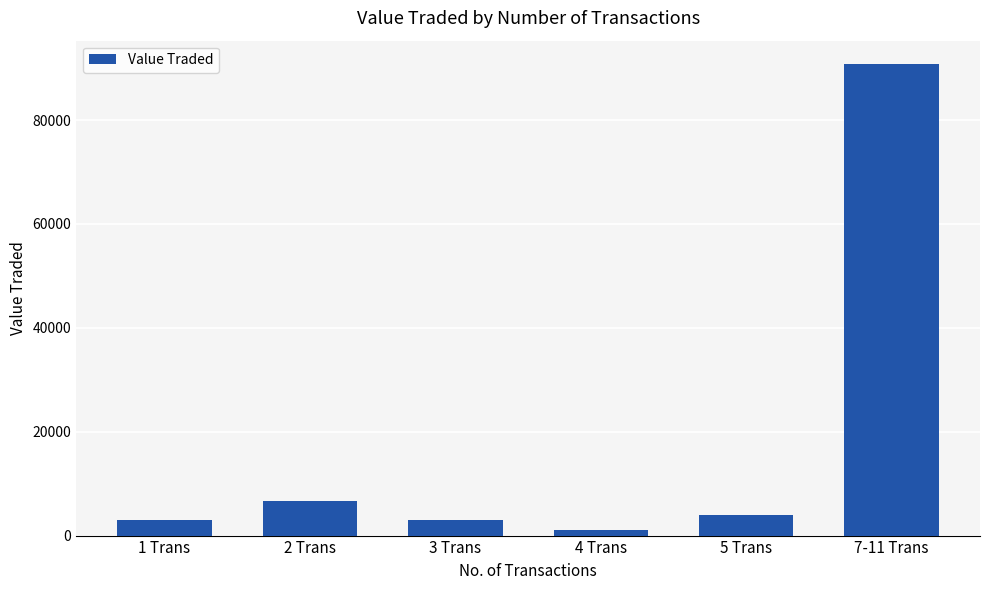

The chart shows a value of 1042 at 4 Trans. True or false?

True